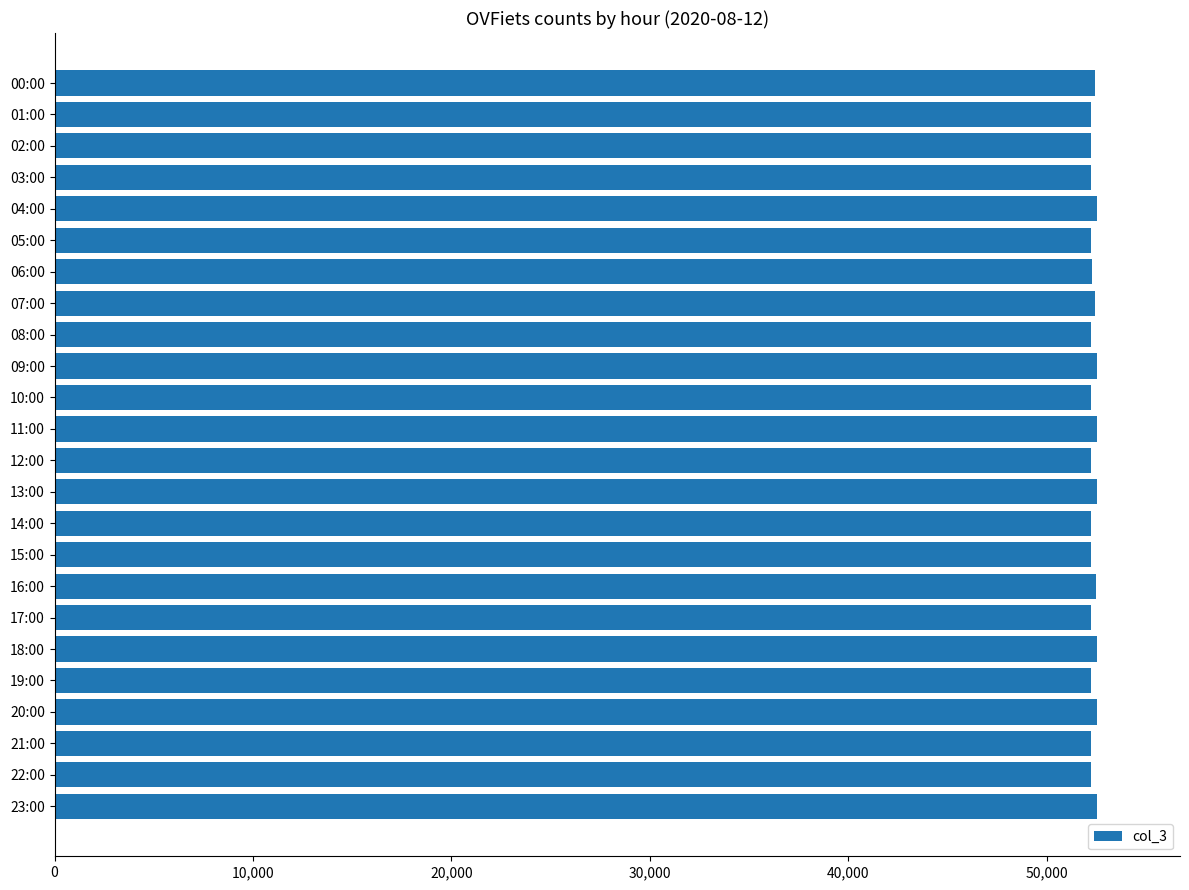

The chart shows a value of 12061 at 20:00. True or false?

False